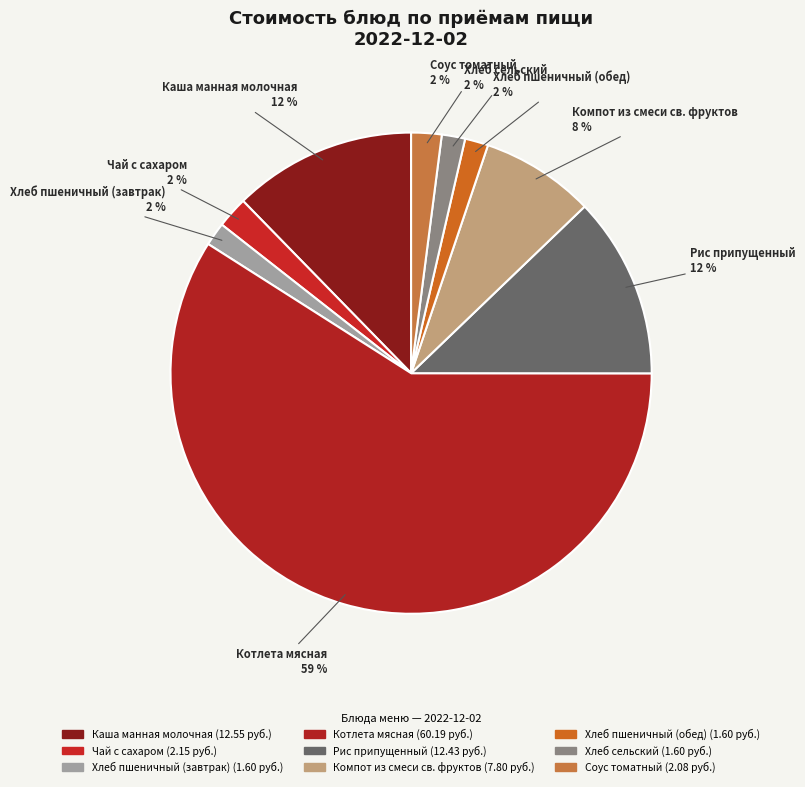

To the nearest percent, what percentage of the pie is Хлеб пшеничный (обед)?

2%